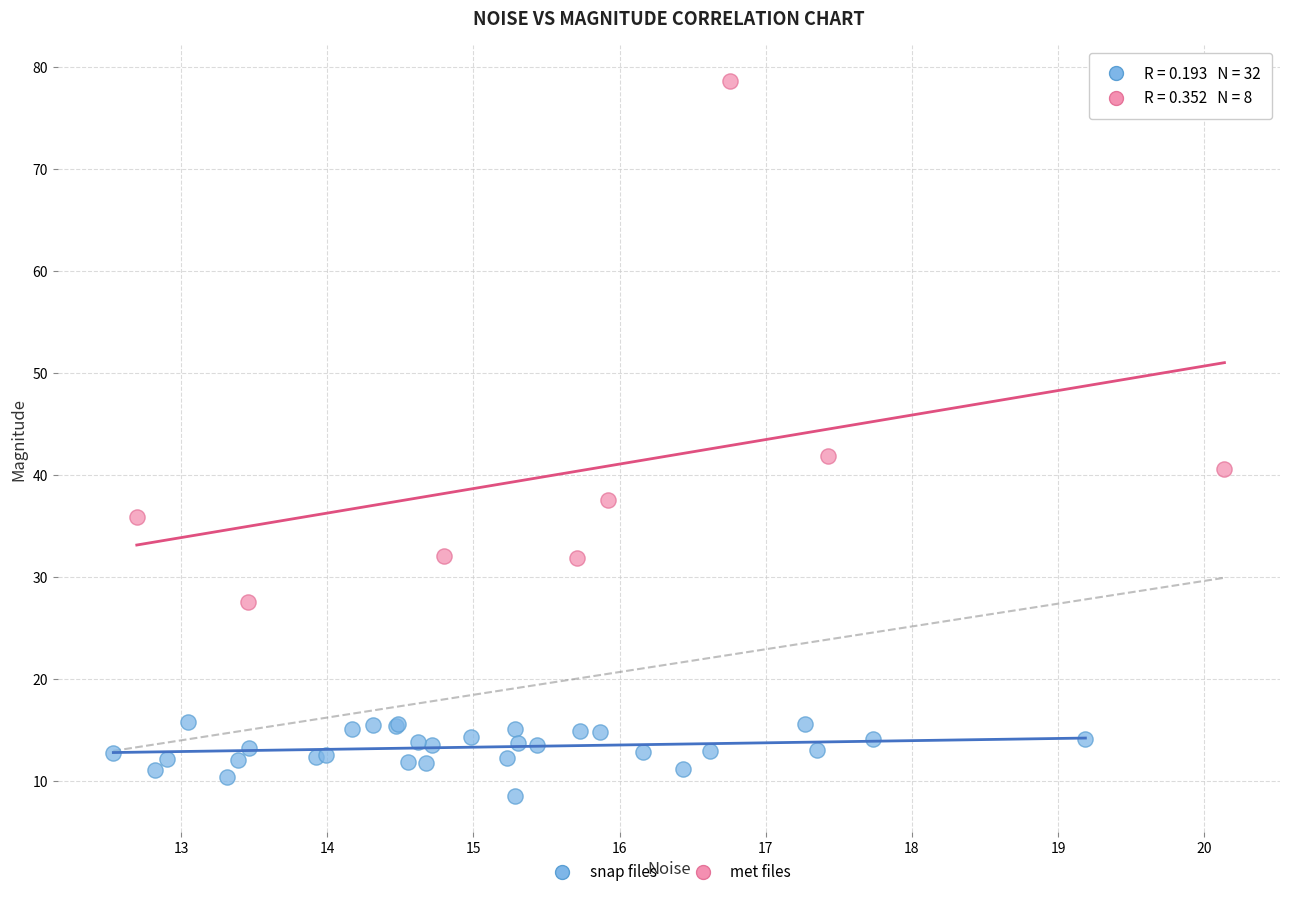

Which series reaches the maximum Y coordinate?

met files